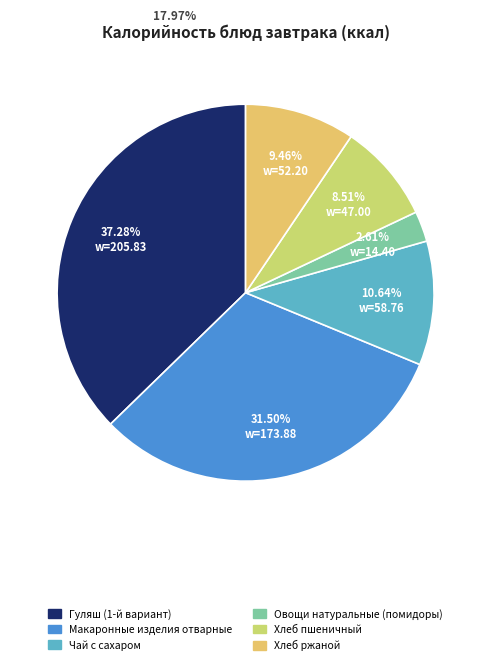

Which category has the smallest portion of the pie?

Овощи натуральные (помидоры)